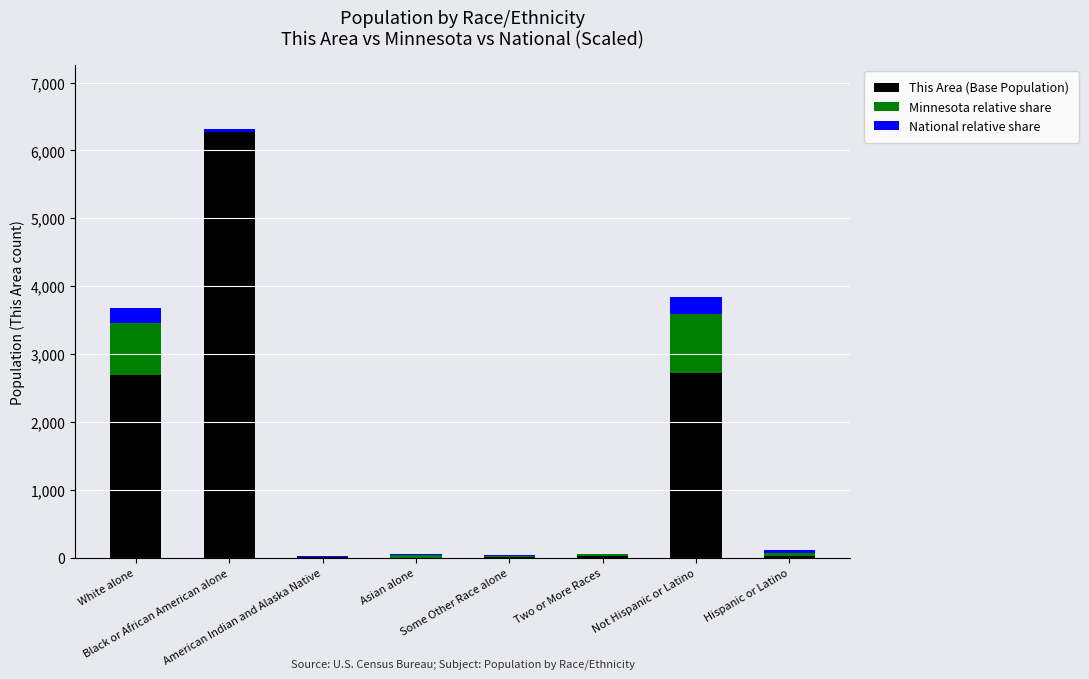

What is the maximum value for This Area (Base Population)?

6274.0